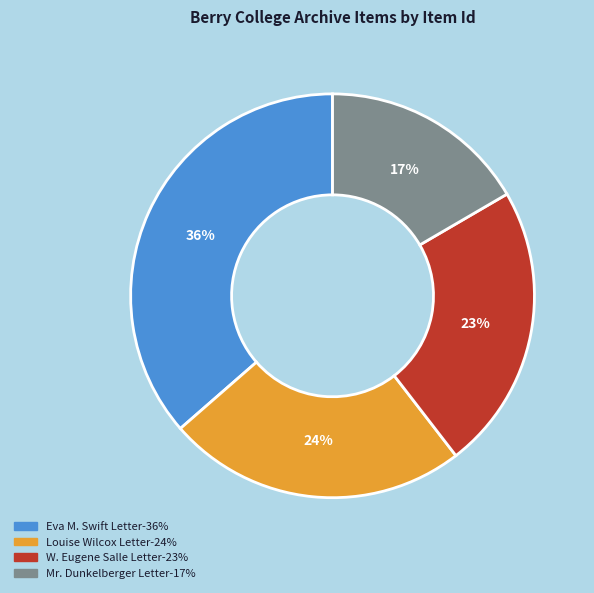

To the nearest percent, what is the average slice percentage?

25%